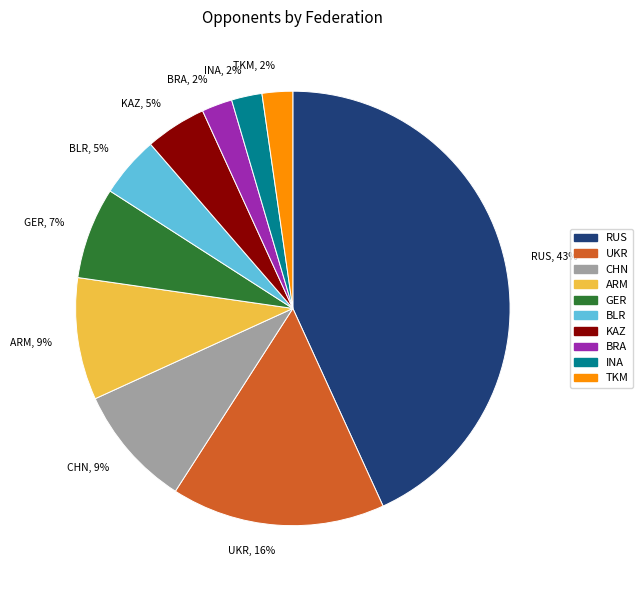

To the nearest percent, what portion does TKM represent?

2%